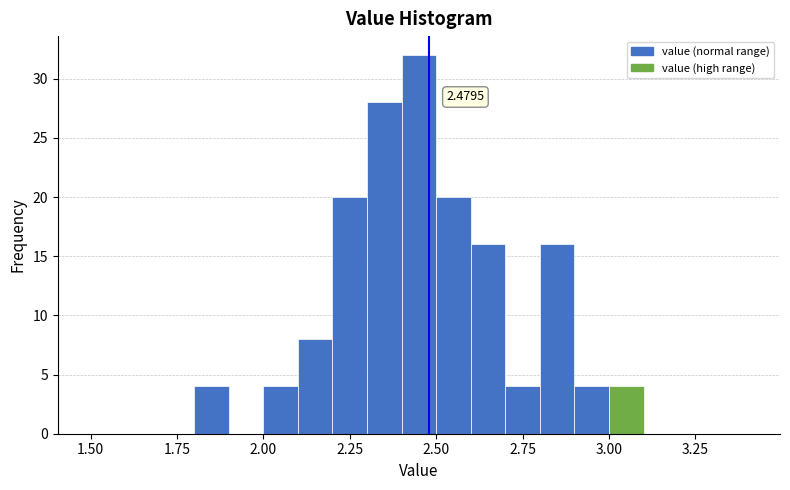

Around what value on the x-axis is the tallest bar? Give the approximate position of its centre, as read against the axis.

2.45